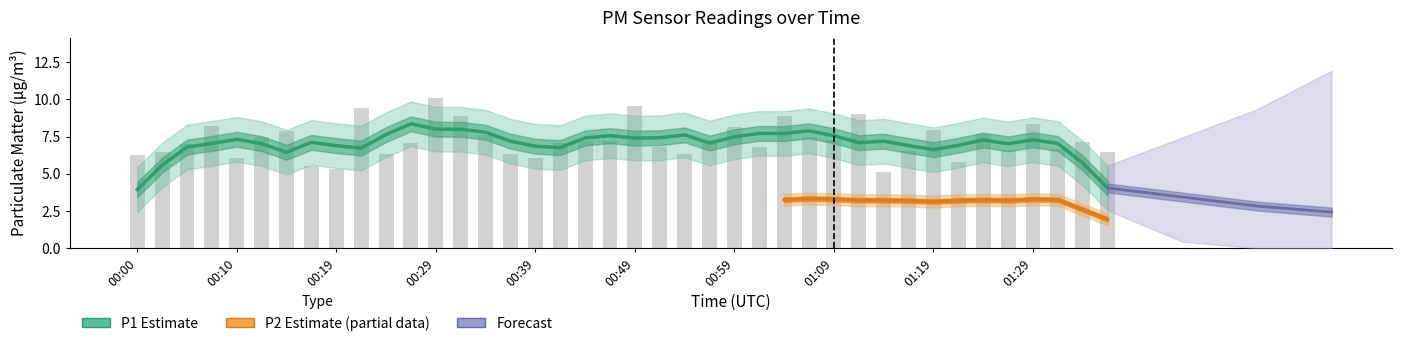

How many values are below 7?

17